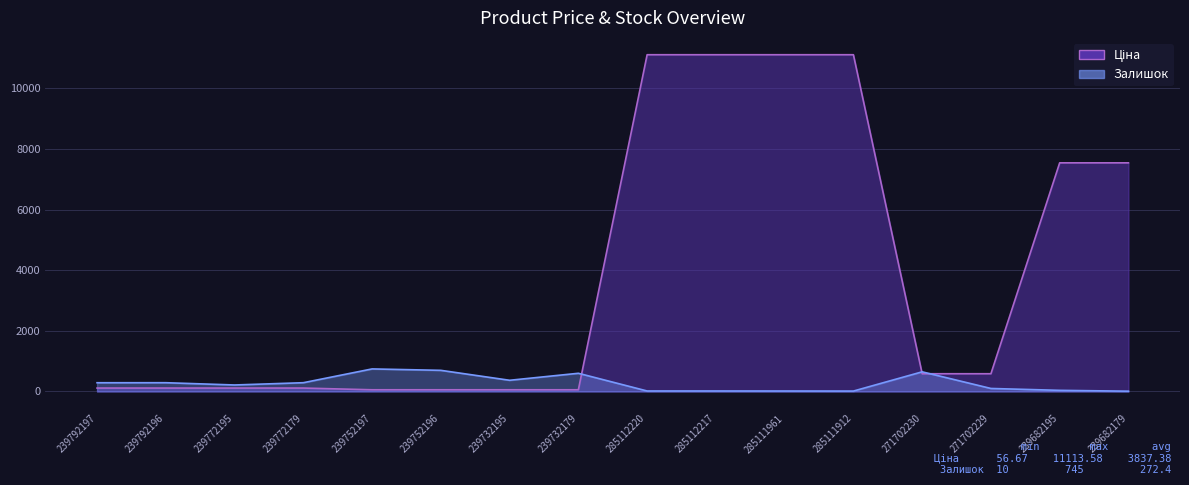

How many values in the Залишок series are below 289?

8